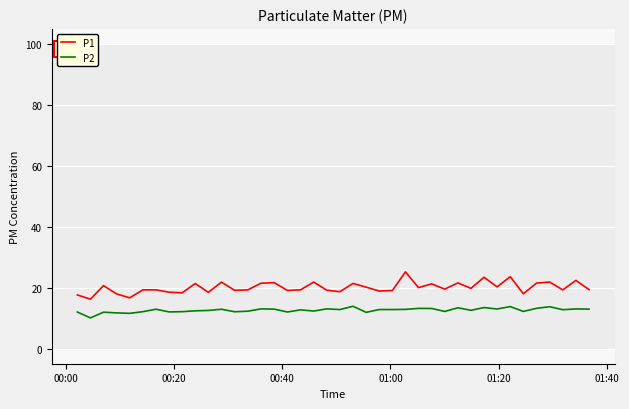

List the series in order of their overall mean, highest first.

P1, P2